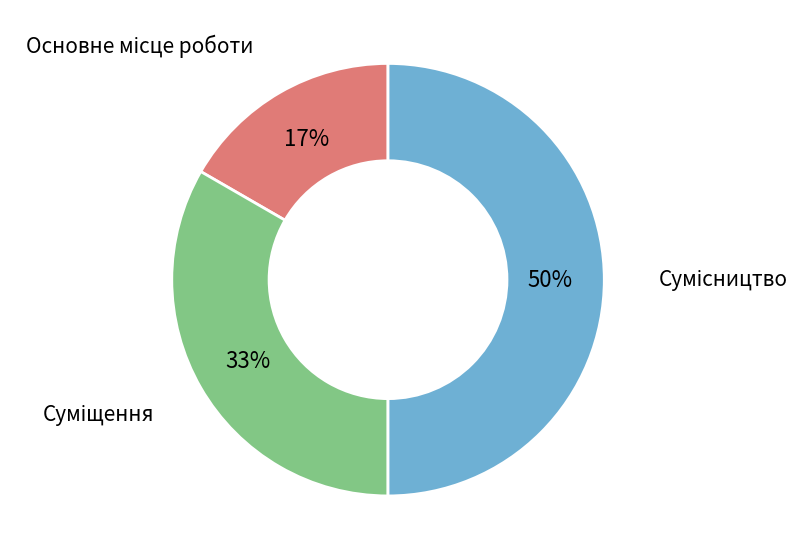

To the nearest percent, what is the difference between the largest and smallest slice percentages?

33%